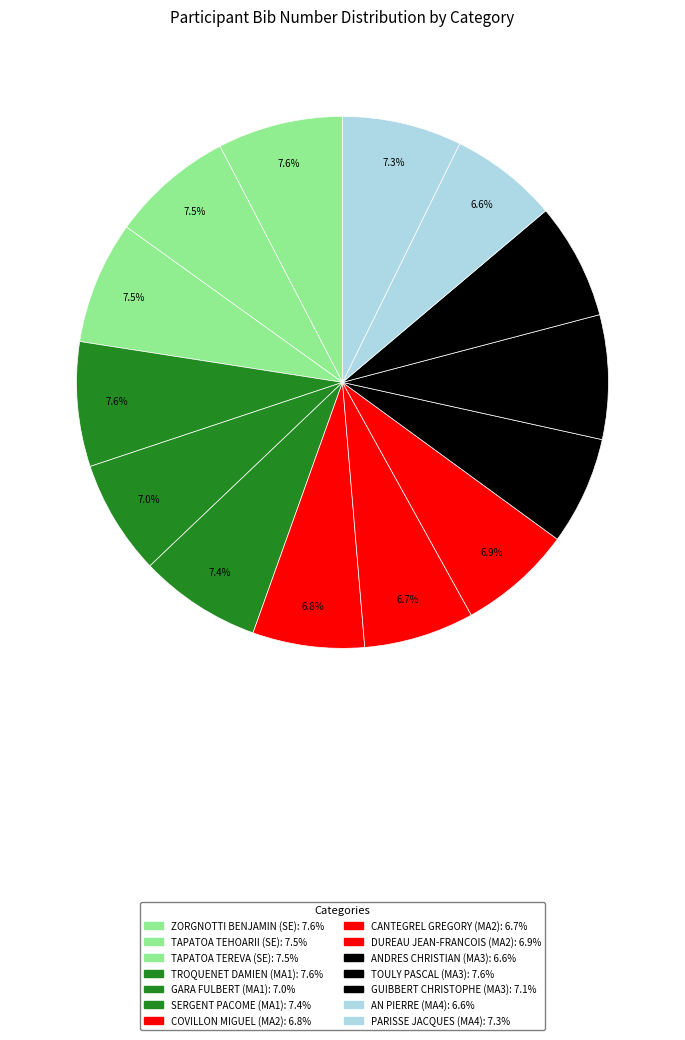

Is TAPATOA TEHOARII (SE) the majority of the pie?

No